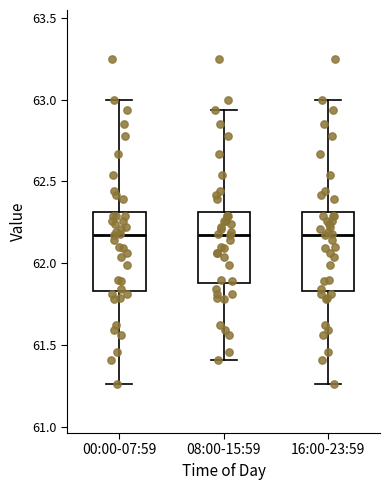

Where is the lower edge of the box for 16:00-23:59 on the y-axis? The values are not printed on the chart, so give them approximately, as read against the axis.

61.85